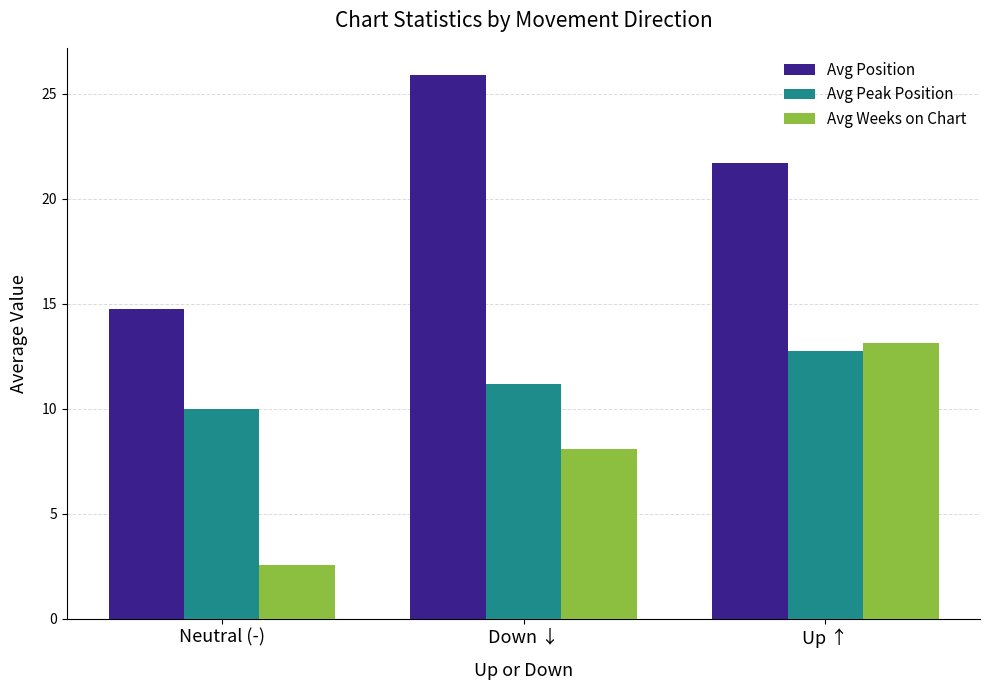

Rank the series by their average value, from lowest to highest.

Avg Weeks on Chart, Avg Peak Position, Avg Position